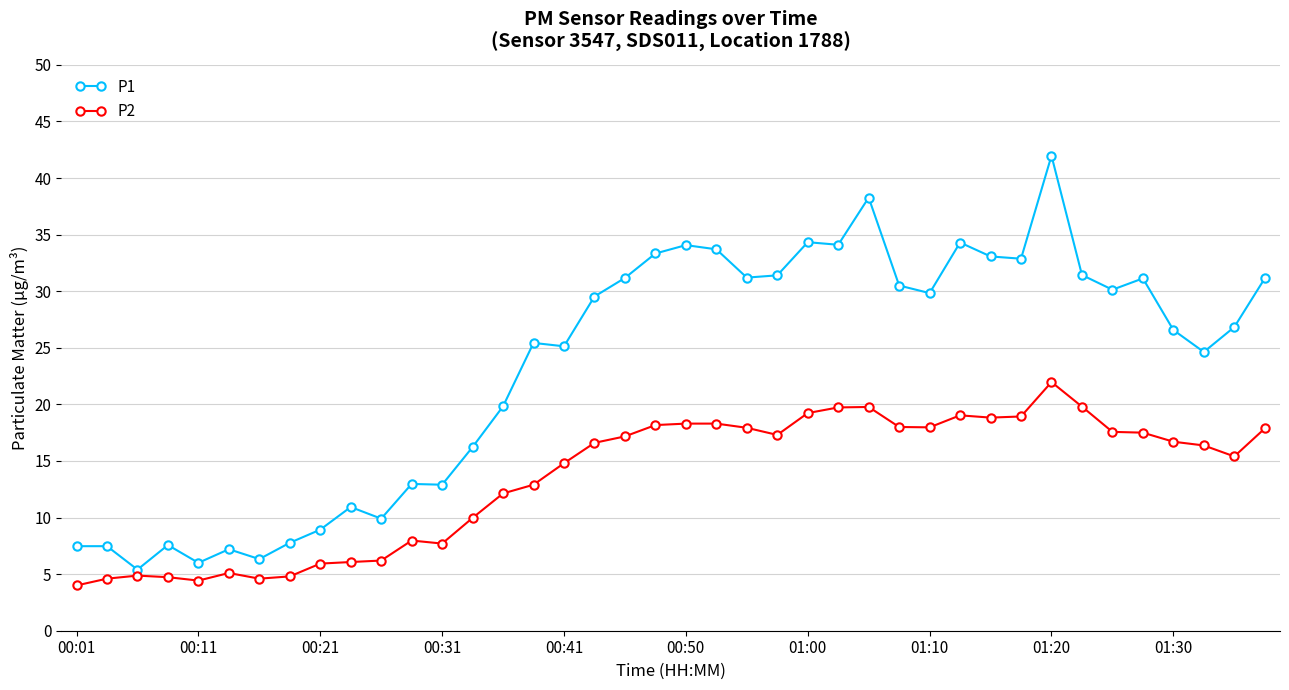

Rank the series by their average value, from highest to lowest.

P1, P2